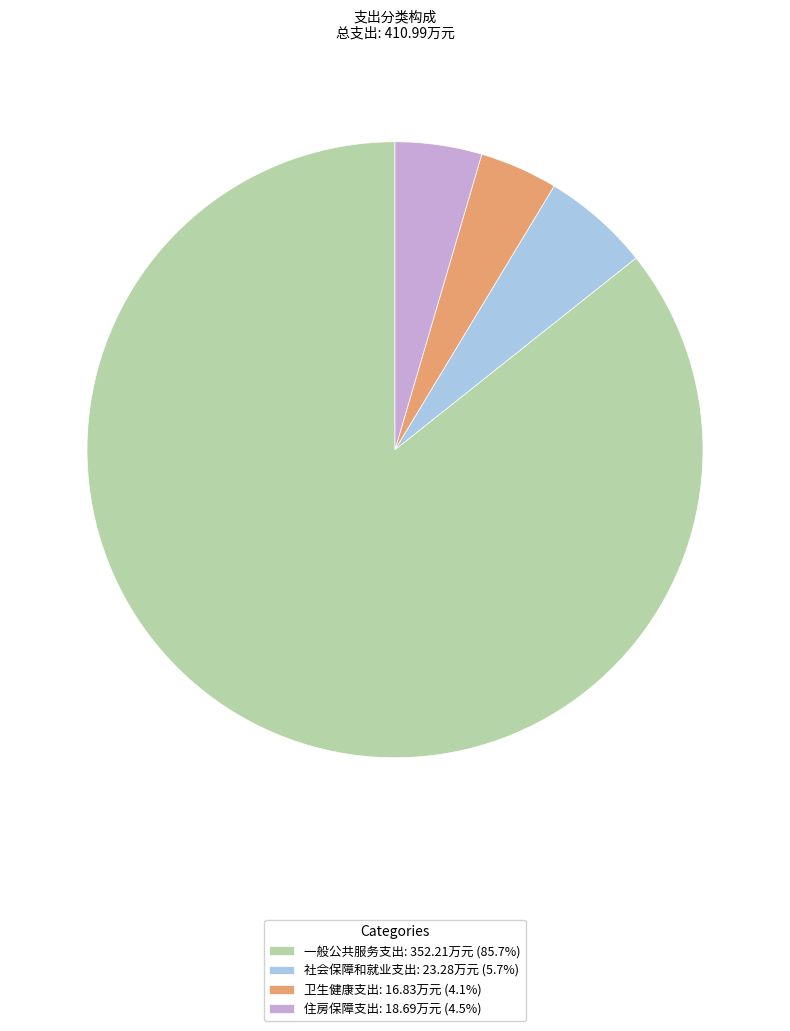

Is the sum of 一般公共服务支出: 352.21万元 (85.7%) and 卫生健康支出: 16.83万元 (4.1%) greater than half?

Yes